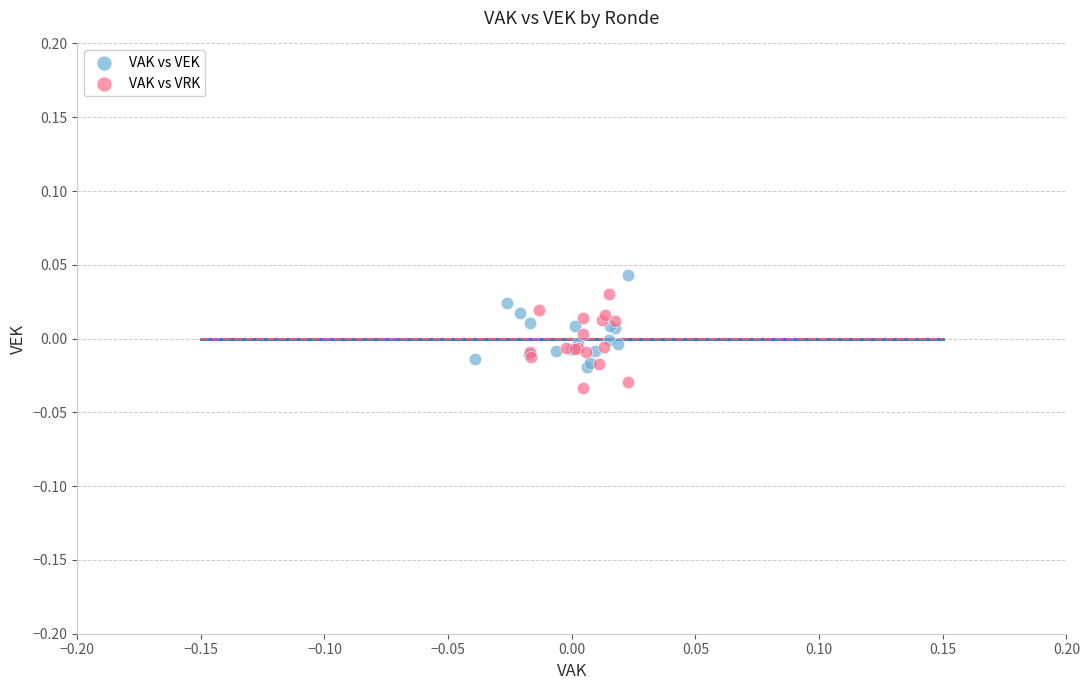

What are all the series names shown in the legend?

VAK vs VEK, VAK vs VRK